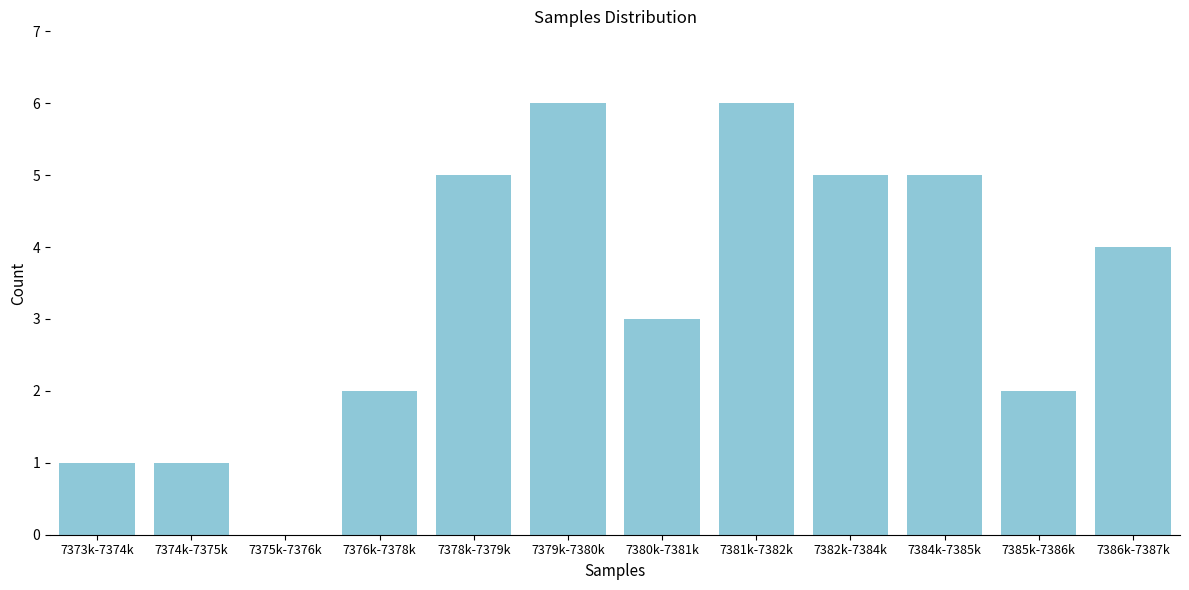

Reading left to right, what are all the values shown in this chart?

7373k-7374k=1	7374k-7375k=1	7375k-7376k=0	7376k-7378k=2	7378k-7379k=5	7379k-7380k=6	7380k-7381k=3	7381k-7382k=6	7382k-7384k=5	7384k-7385k=5	7385k-7386k=2	7386k-7387k=4